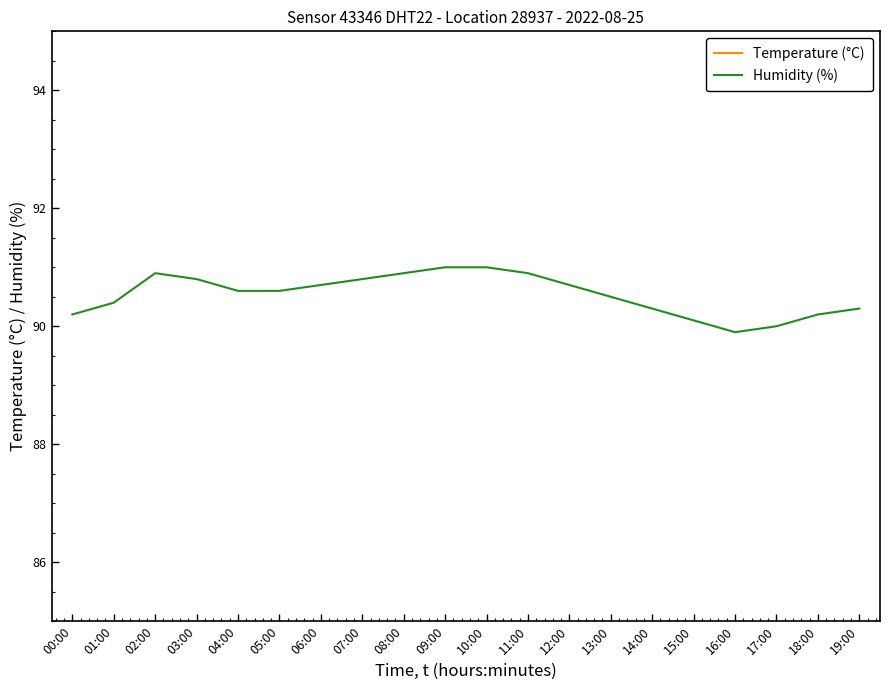

True or false: Temperature (°C) has a value of 43.2 at 12:00.

False